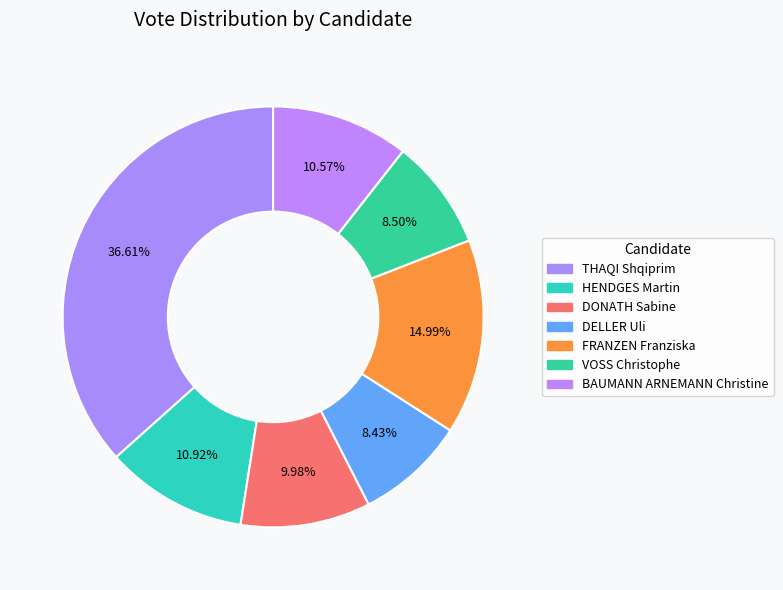

True or false: DELLER Uli accounts for 8% of the total.

True